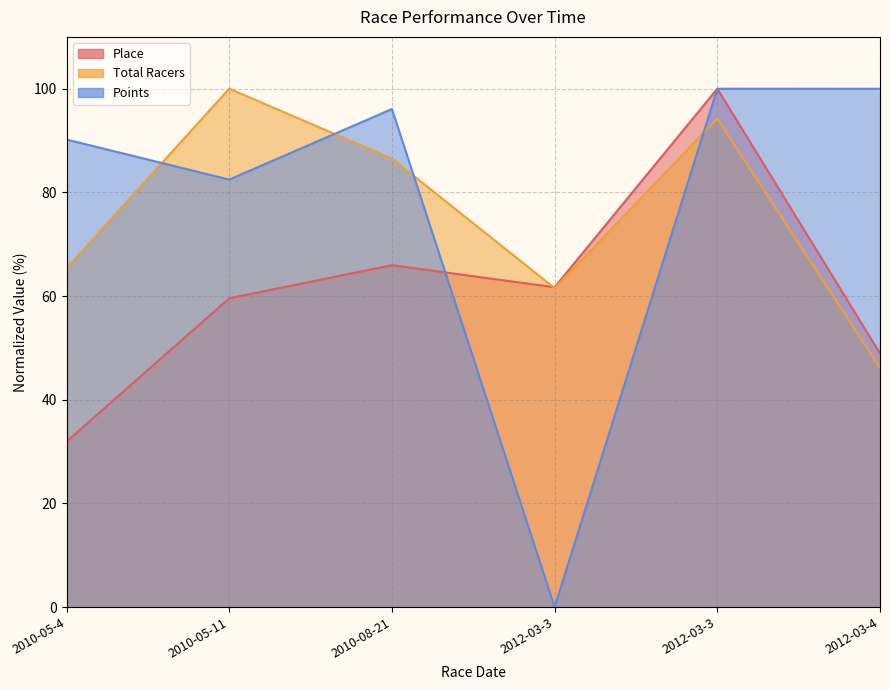

The Place series shows 48.9 at 2012-03-4. True or false?

True